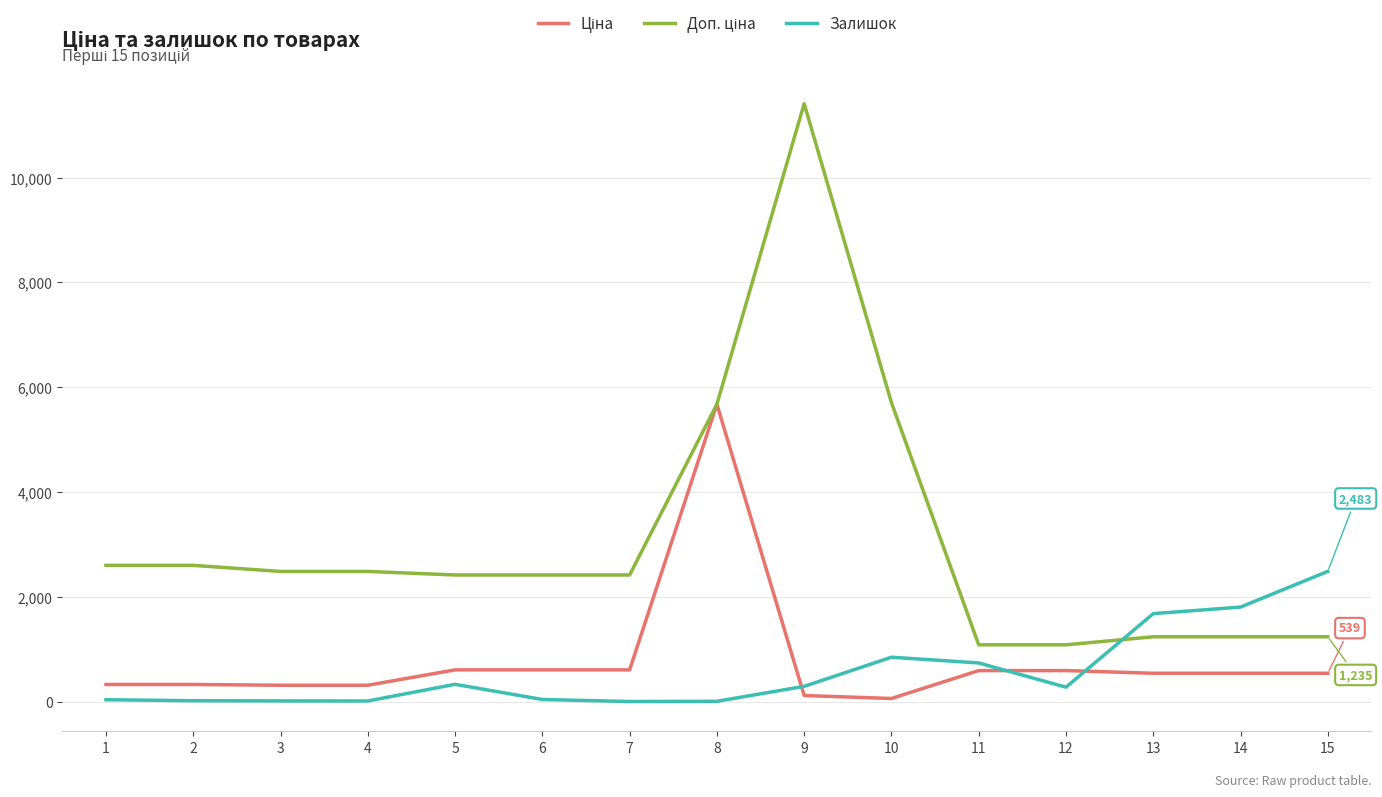

What is the greatest value displayed?

11410.0